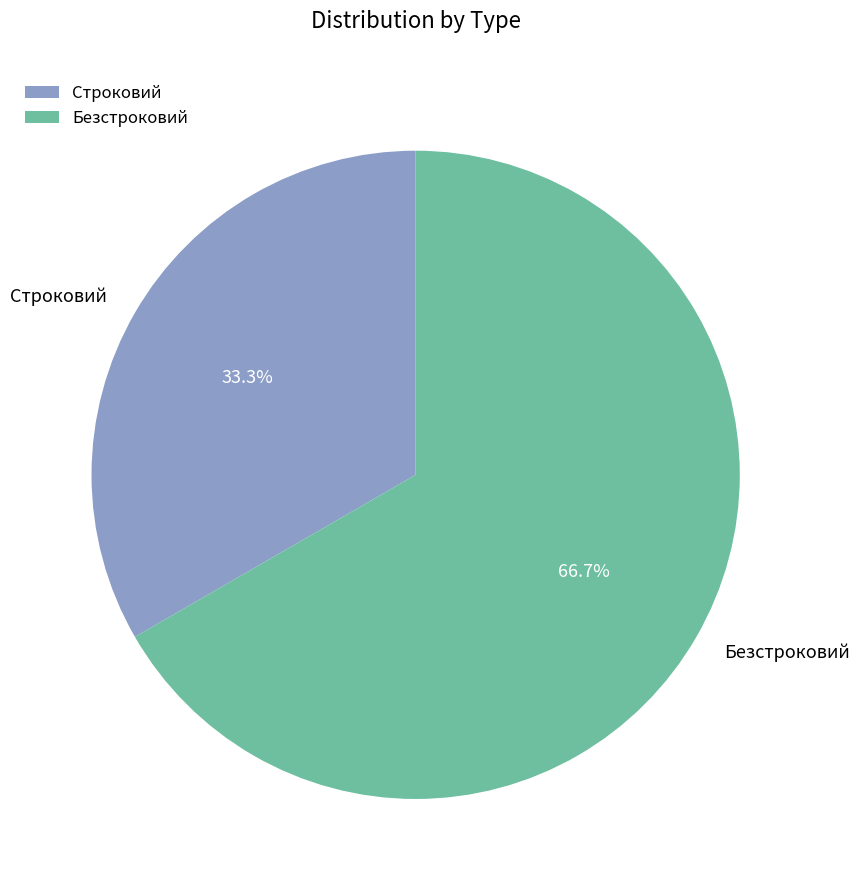

Which slice is the largest?

Безстроковий